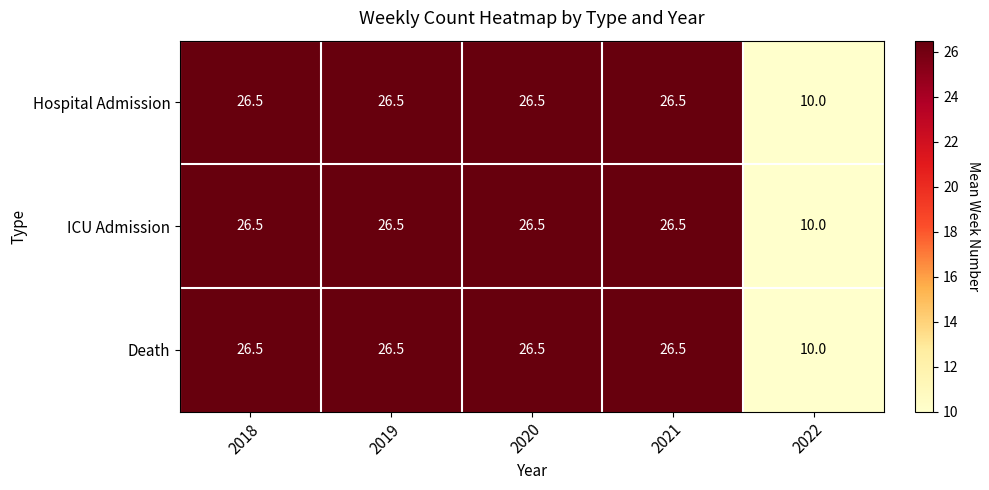

Count the number of categories in the chart.

5